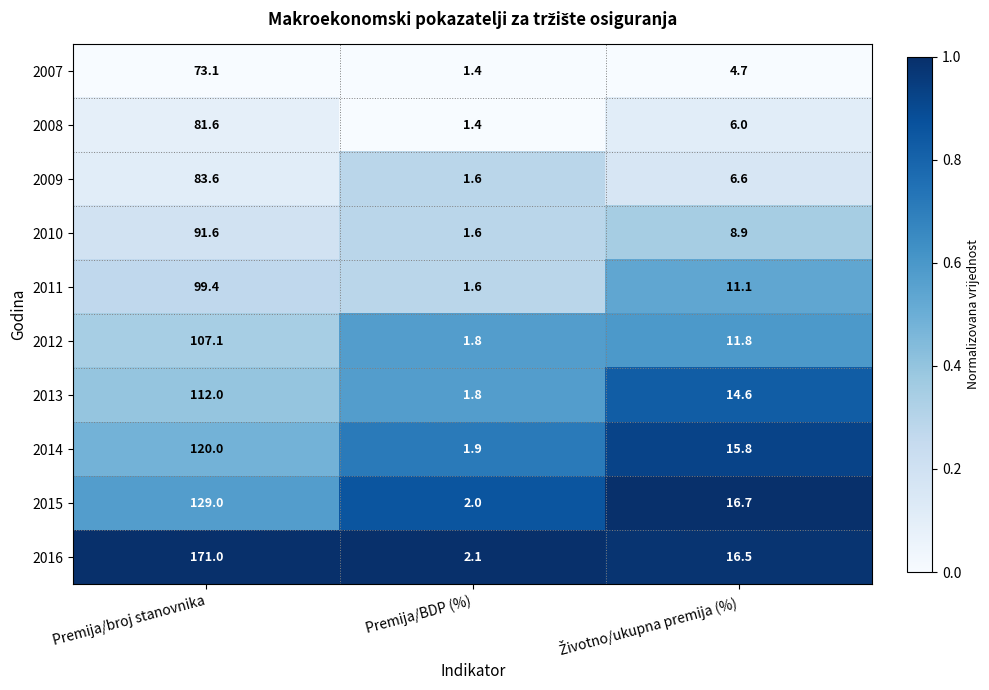

Which series changed the most between Premija/broj stanovnika and Premija/BDP (%)?

2016